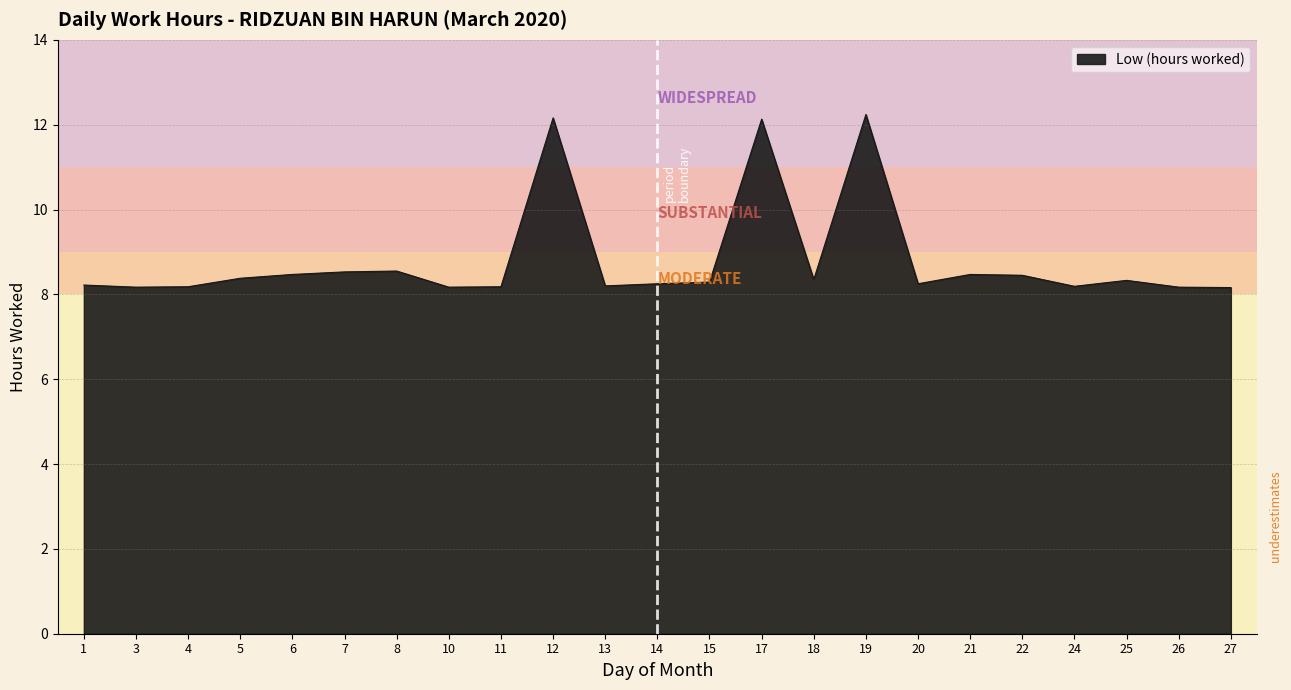

Is it true that the value at 22 is 8.4?

True